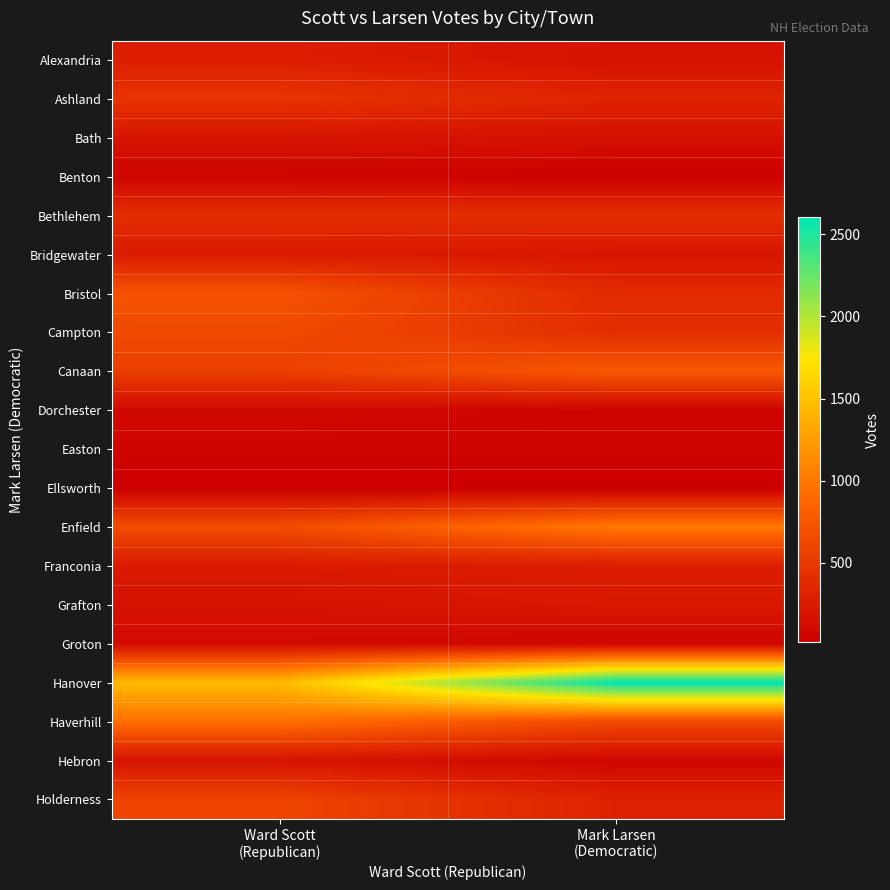

What is the spread (max minus min) of values at Mark Larsen
(Democratic)?

2585